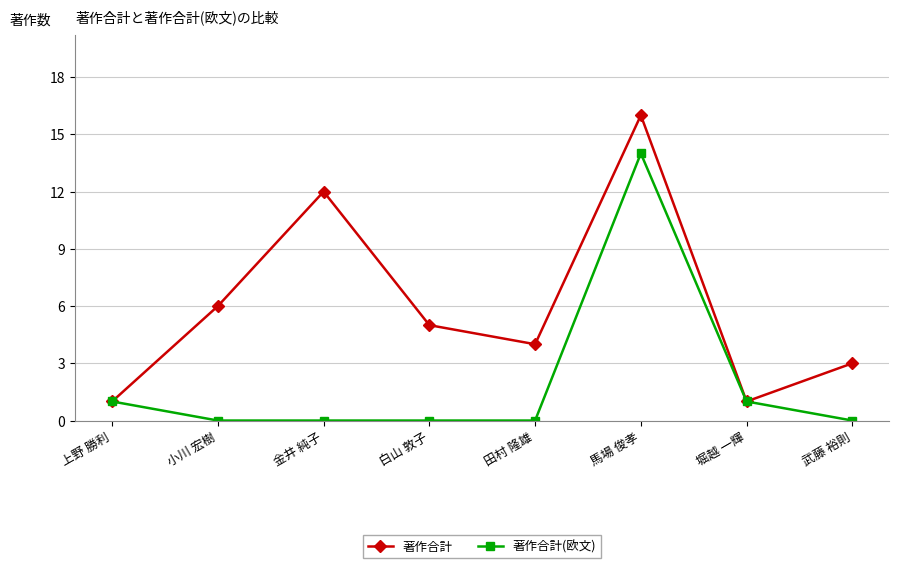

How many interior local valleys does the 著作合計 series have?

2